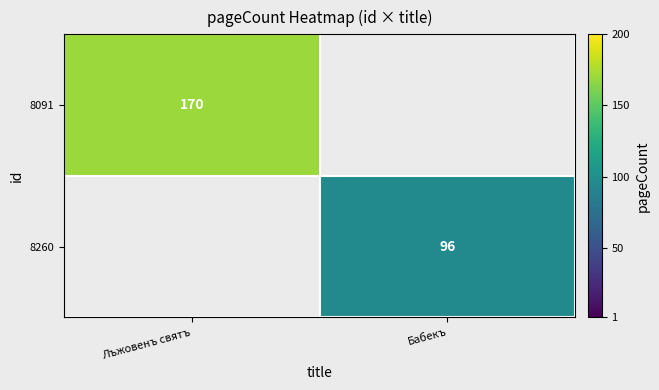

Is the value of 8260 at Бабекъ greater than the value of 8091 at Лъжовенъ святъ?

No